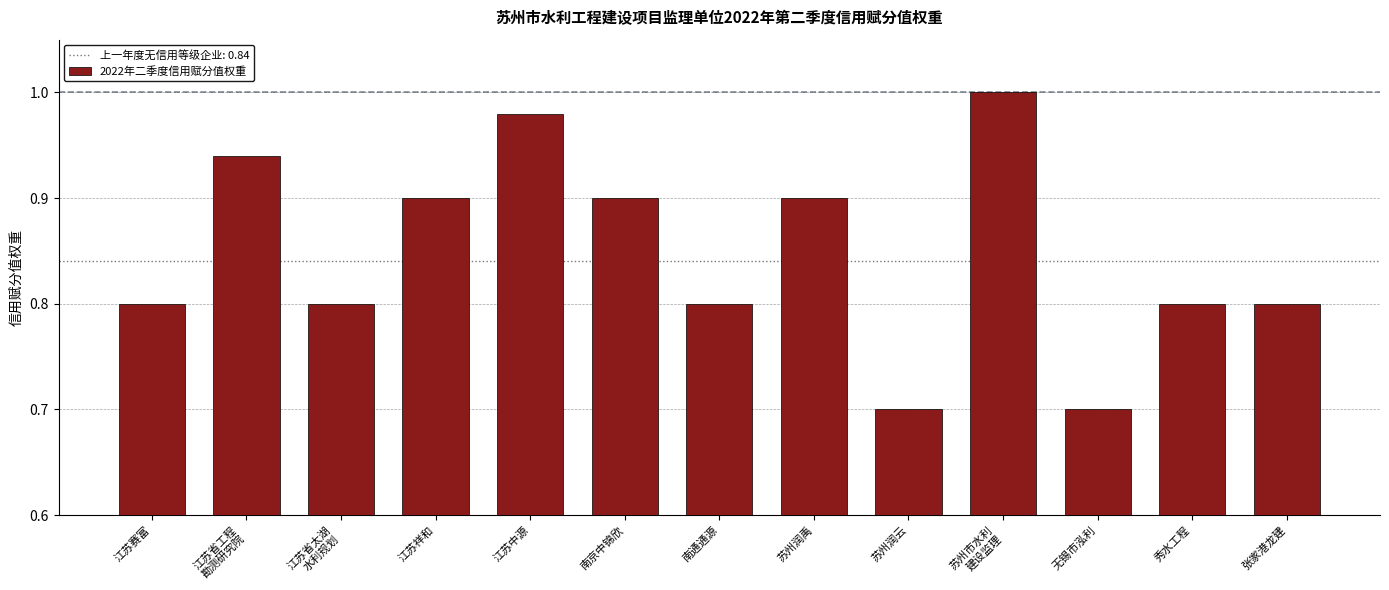

What position from the left is 江苏祥和?

4